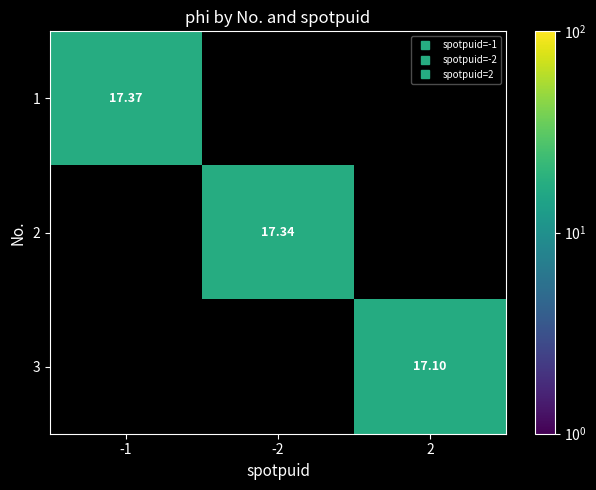

The value of 1 at -2 is 0.0. True or false?

True